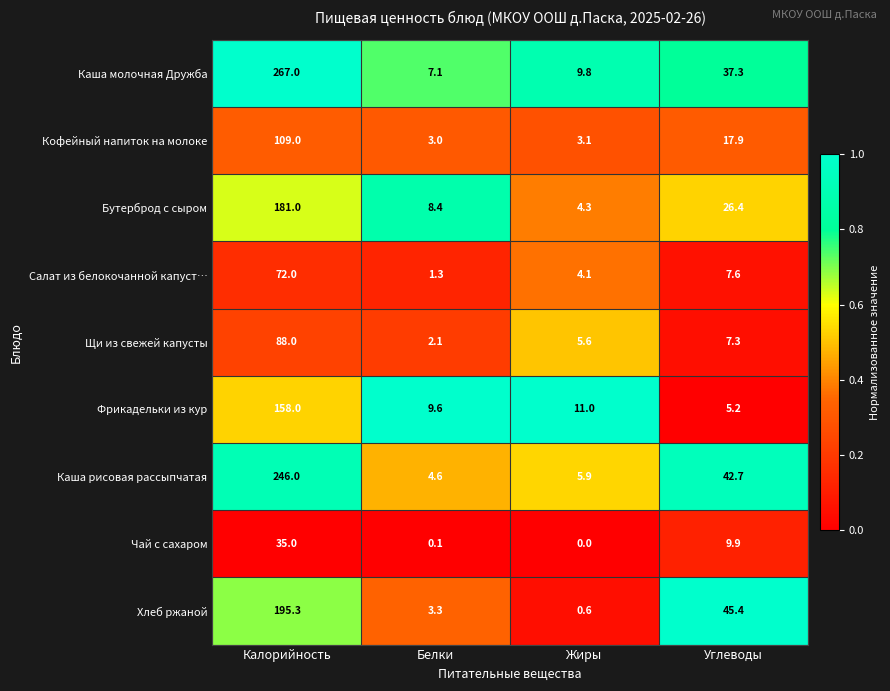

Which series has the largest total across all categories?

Каша молочная Дружба